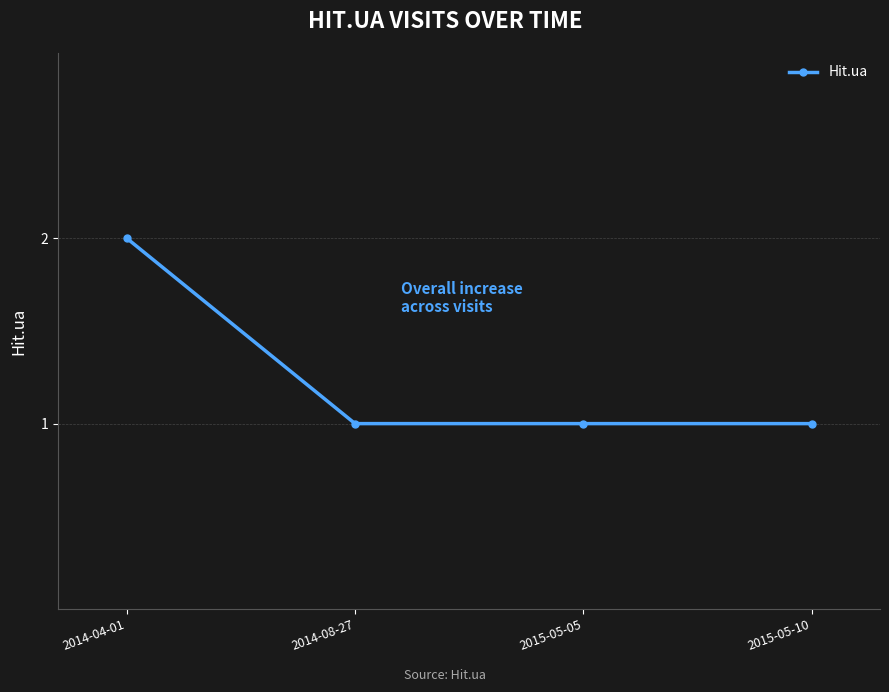

The chart shows a value of 1 at 2014-04-01. True or false?

False